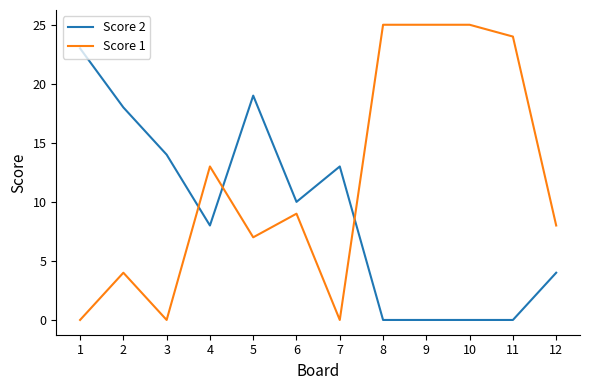

Which series ends up on top after the final intersection of Score 2 and Score 1?

Score 1